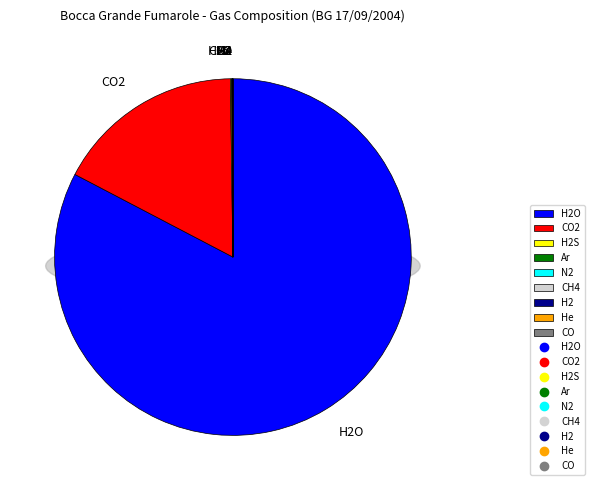

How many slices are in this pie chart?

9